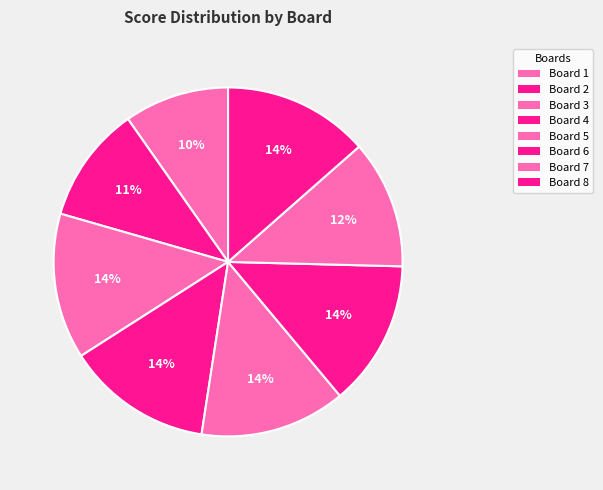

Count the number of slices in the pie.

8